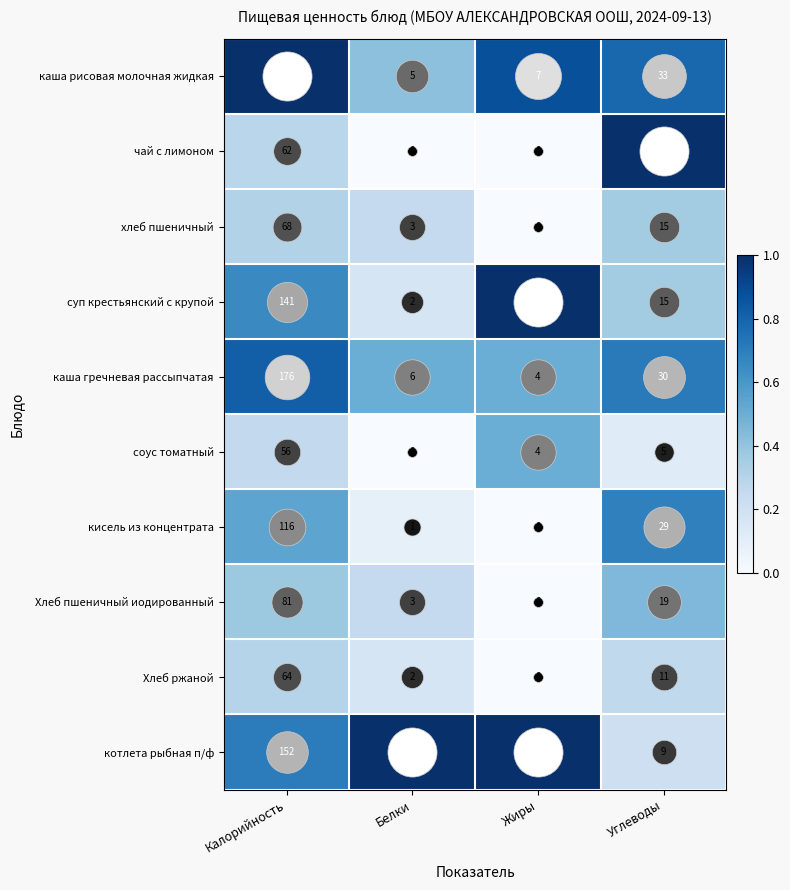

Rank the series by their maximum value, from lowest to highest.

соус томатный, чай с лимоном, Хлеб ржаной, хлеб пшеничный, Хлеб пшеничный иодированный, кисель из концентрата, суп крестьянский с крупой, котлета рыбная п/ф, каша гречневая рассыпчатая, каша рисовая молочная жидкая